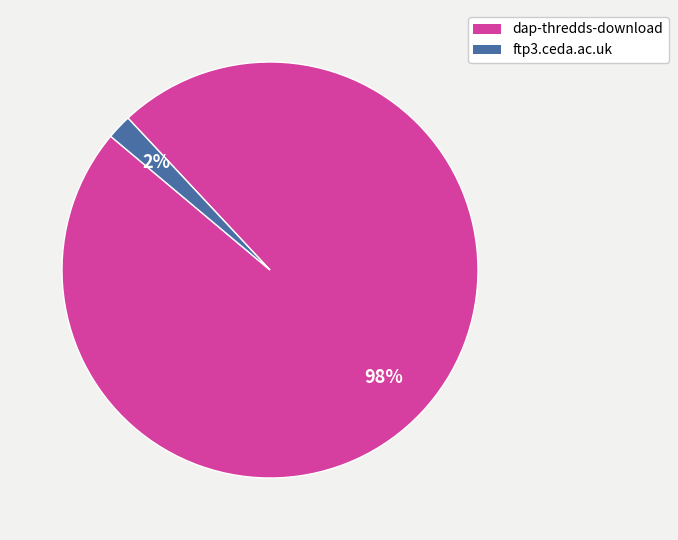

How many slices are in this pie chart?

2